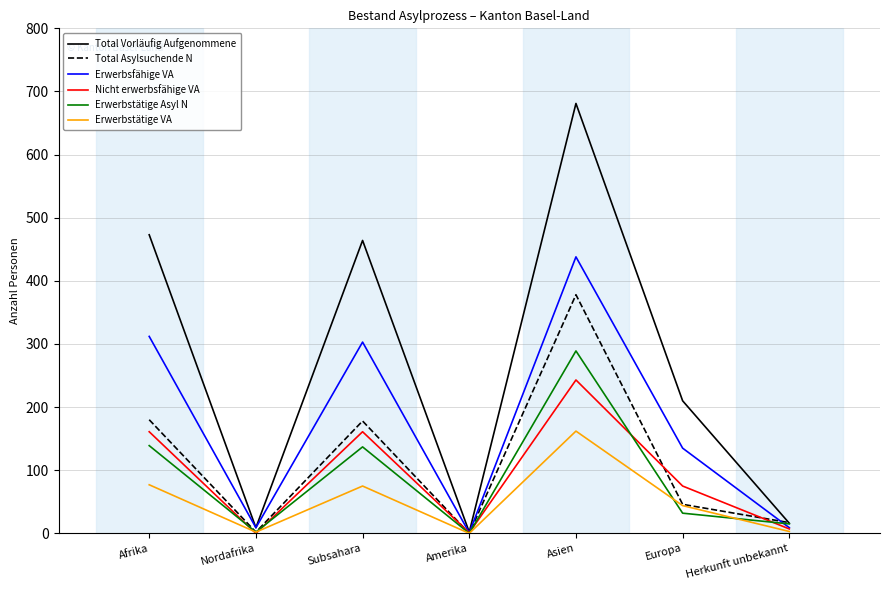

What is the sum of all Total Vorläufig Aufgenommene values?

1855